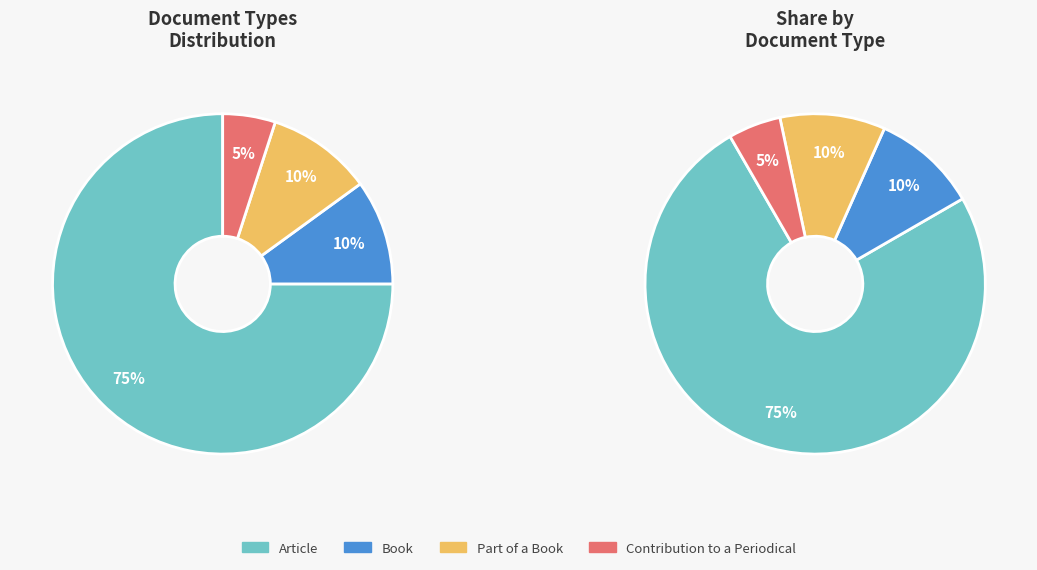

What is the smallest slice in the pie chart?

Contribution to a Periodical